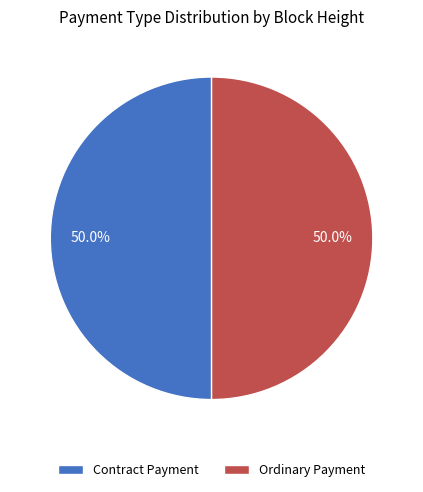

Approximately how many times larger is the value at Contract Payment compared to Ordinary Payment?

1.0